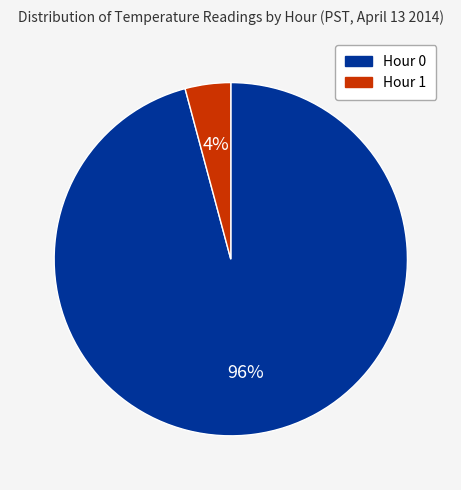

Does any single category account for the majority?

Yes